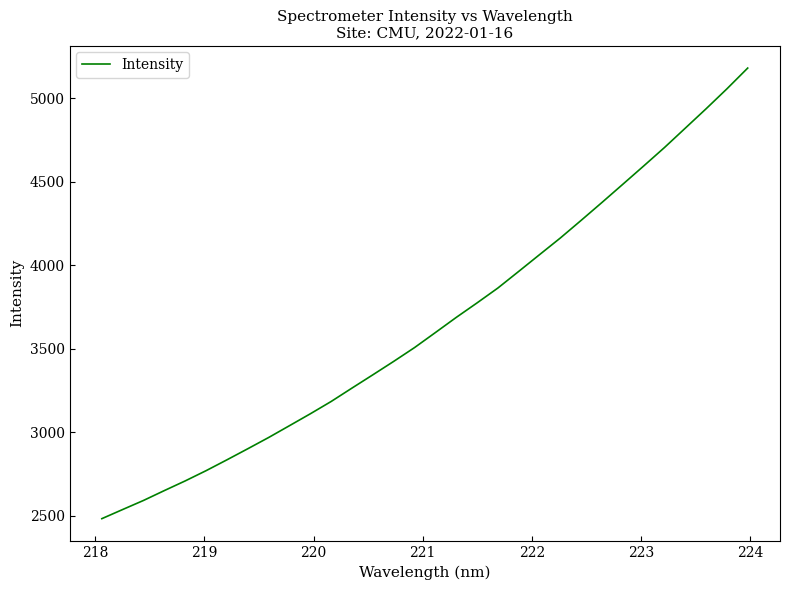

What is the greatest value displayed?

5180.6